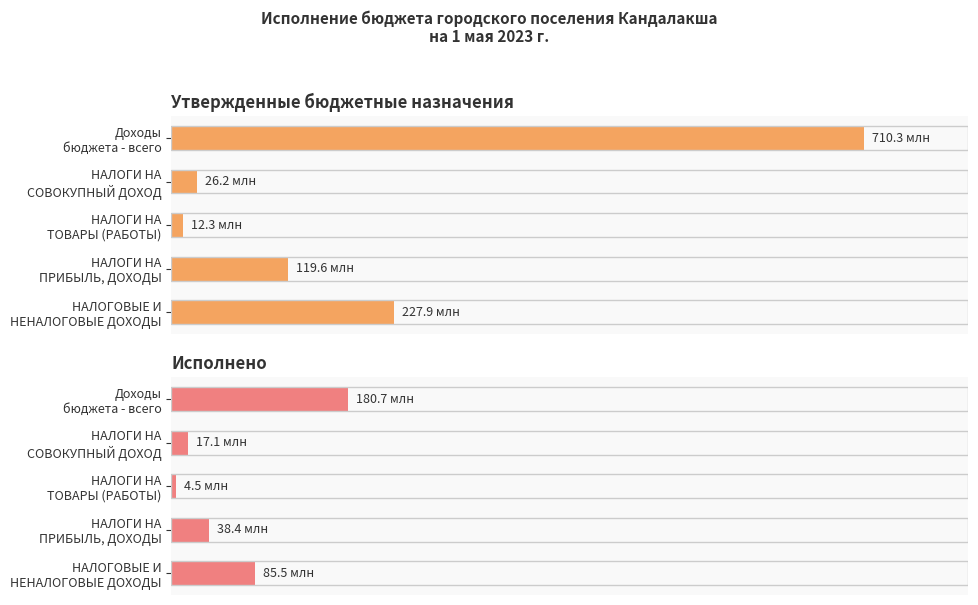

The Исполнено series shows 59187465.3 at НАЛОГИ НА ПРИБЫЛЬ, ДОХОДЫ. True or false?

False